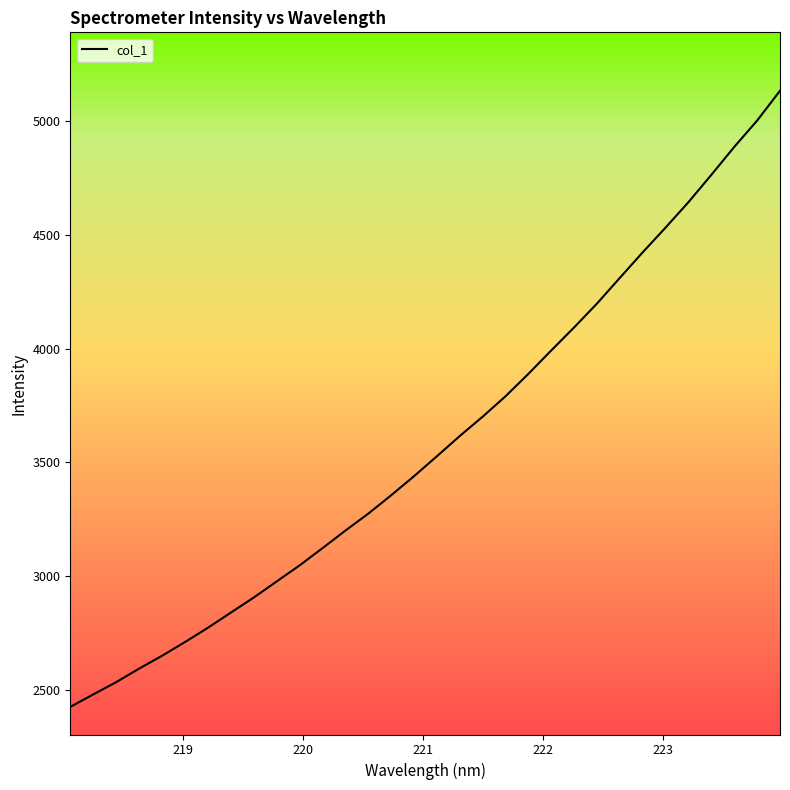

True or false: there are more than 1 points higher than both neighbors.

False